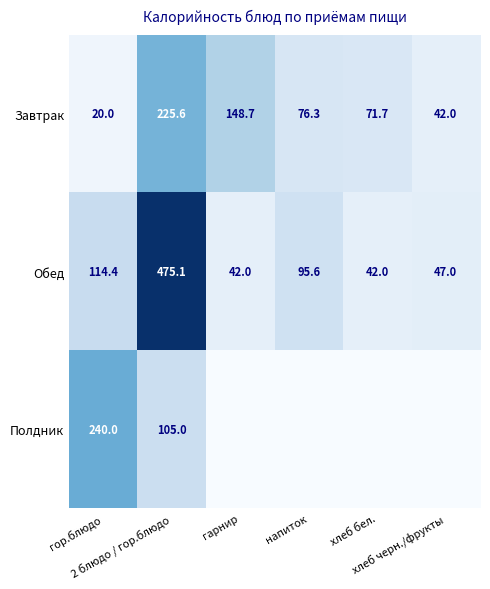

The Обед series shows 298.0 at 2 блюдо / гор.блюдо. True or false?

False